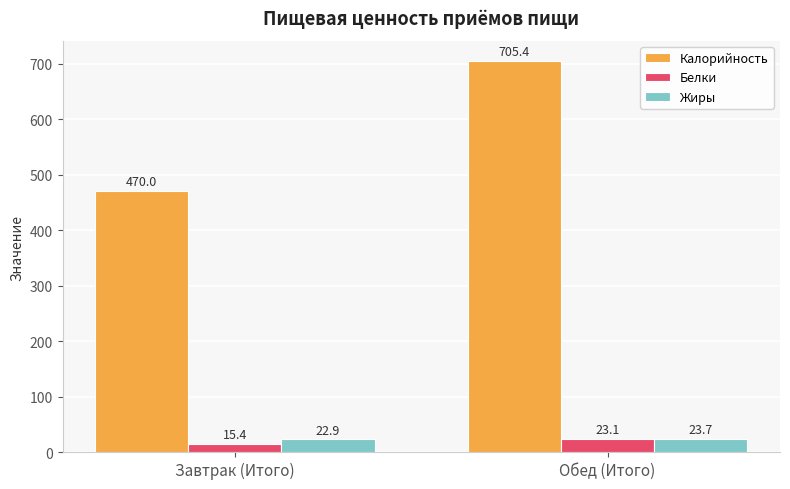

Rank the series at Обед (Итого) from highest to lowest value.

Калорийность, Жиры, Белки